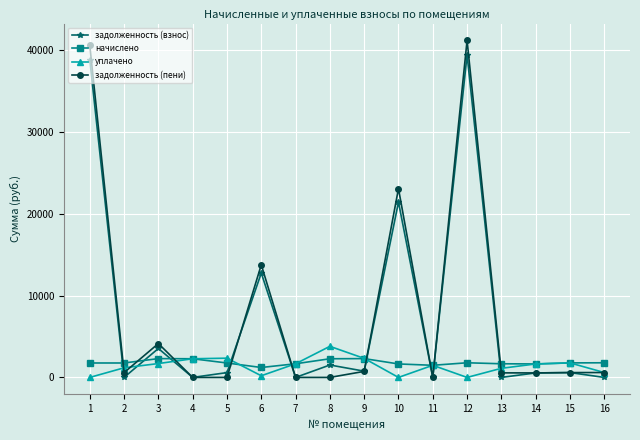

The value of задолженность (пени) at 3 is 4139.5. True or false?

True